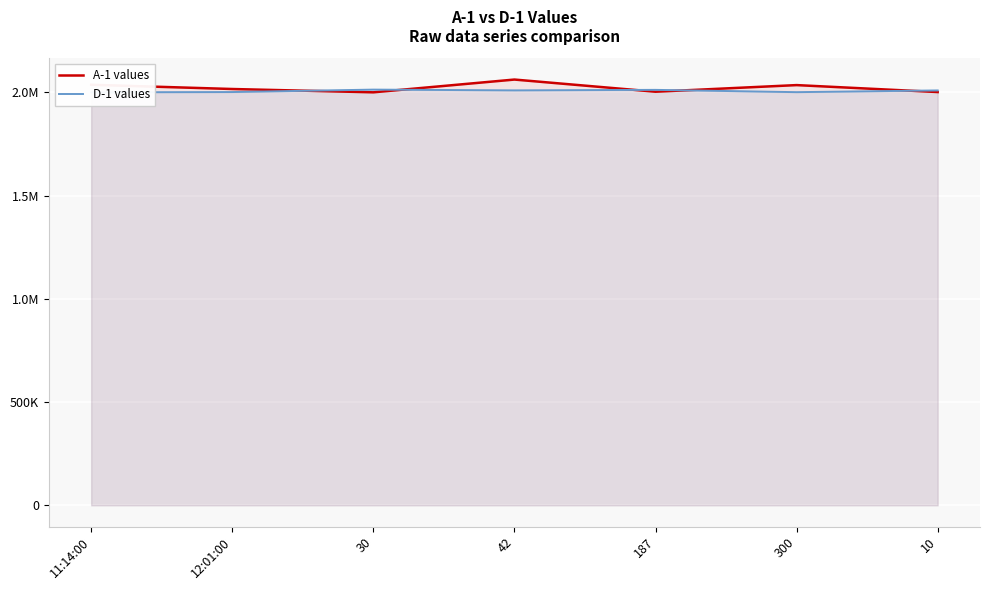

At which label does A-1 values first exceed 2016660?

11:14:00